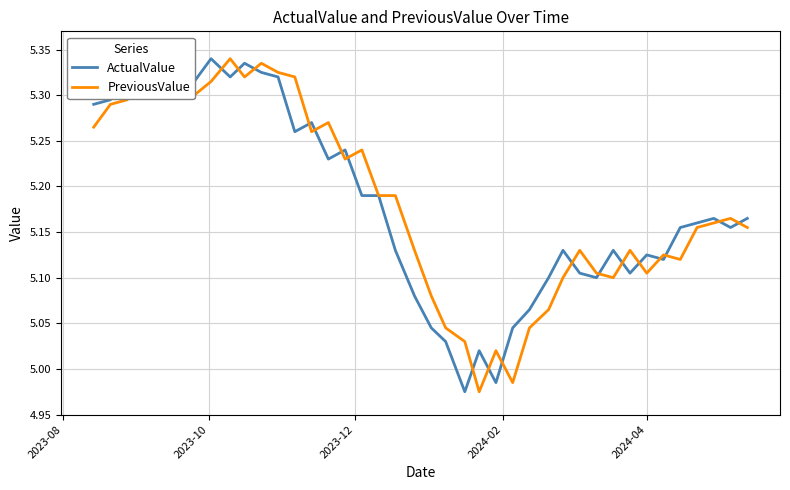

Is it true that PreviousValue equals 6.8 at 39?

False